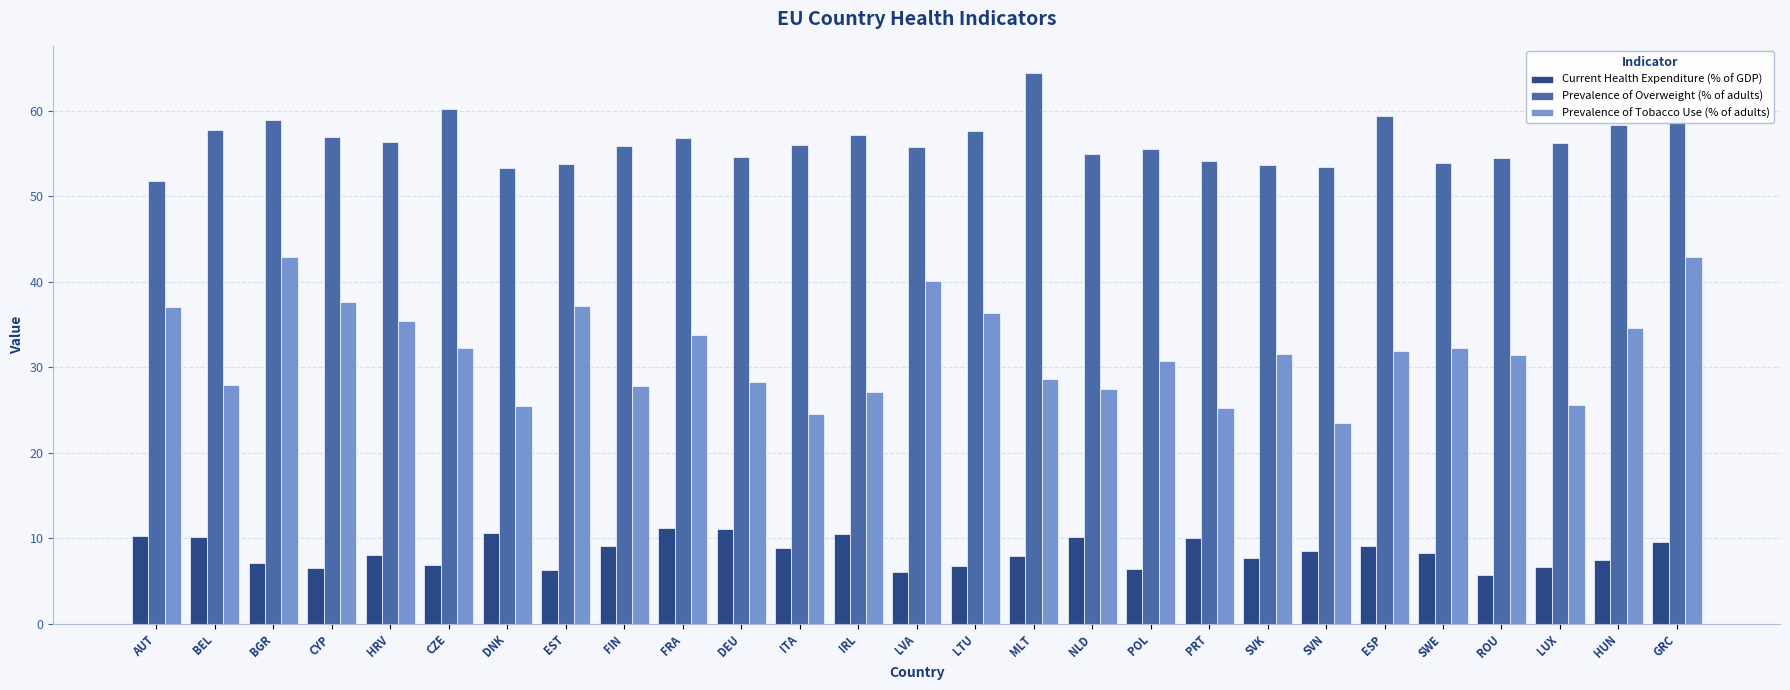

The value of Current Health Expenditure (% of GDP) at AUT is 15.0. True or false?

False